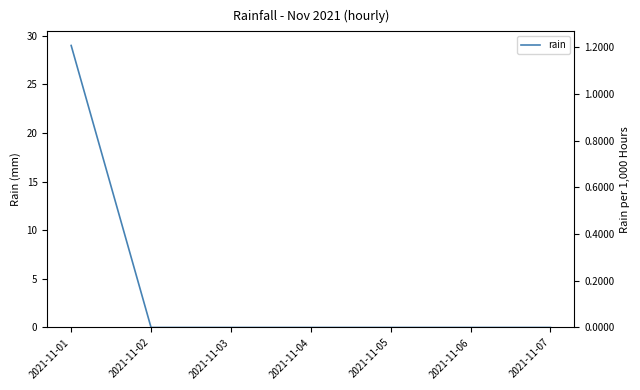

List the labels in order of value, smallest first.

2021-11-02, 2021-11-03, 2021-11-04, 2021-11-05, 2021-11-06, 2021-11-07, 2021-11-01